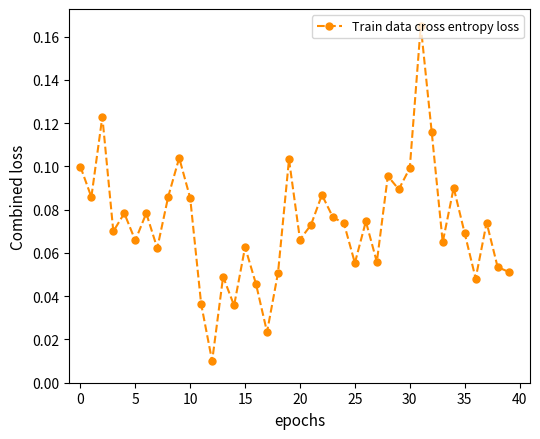

How many lines are shown in the chart?

1